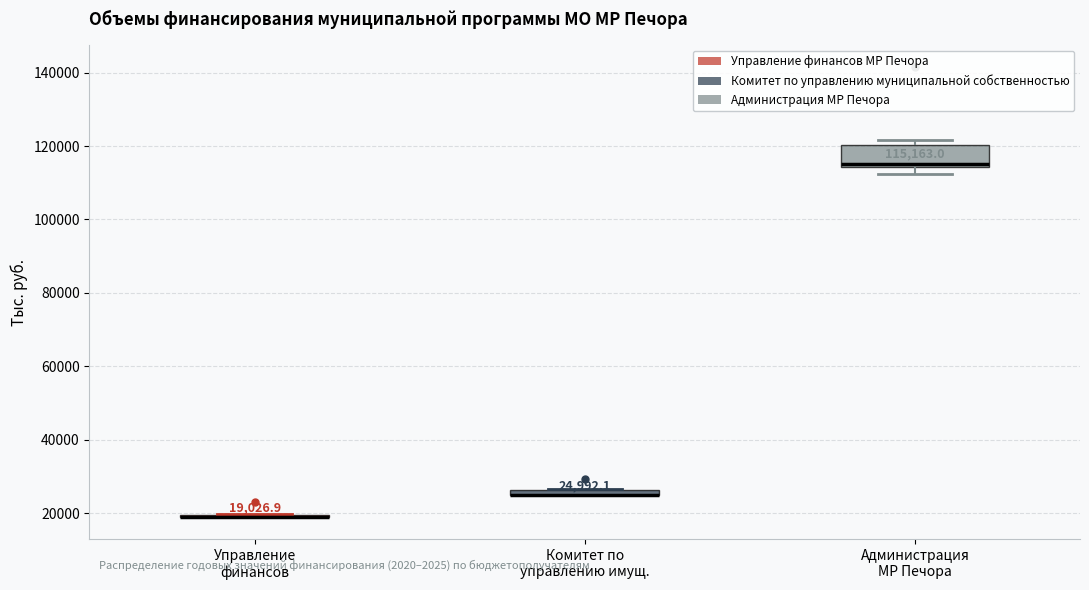

Comparing the boxes themselves (not the whiskers), which one is the tallest?

Администрация МР Печора